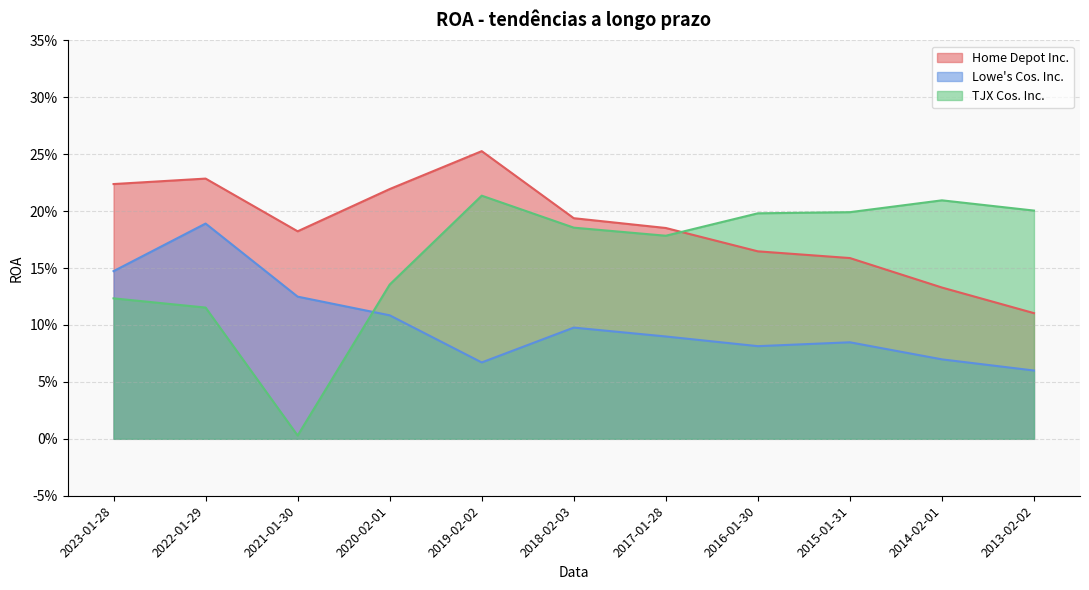

What is the highest value of the Home Depot Inc. series?

0.3